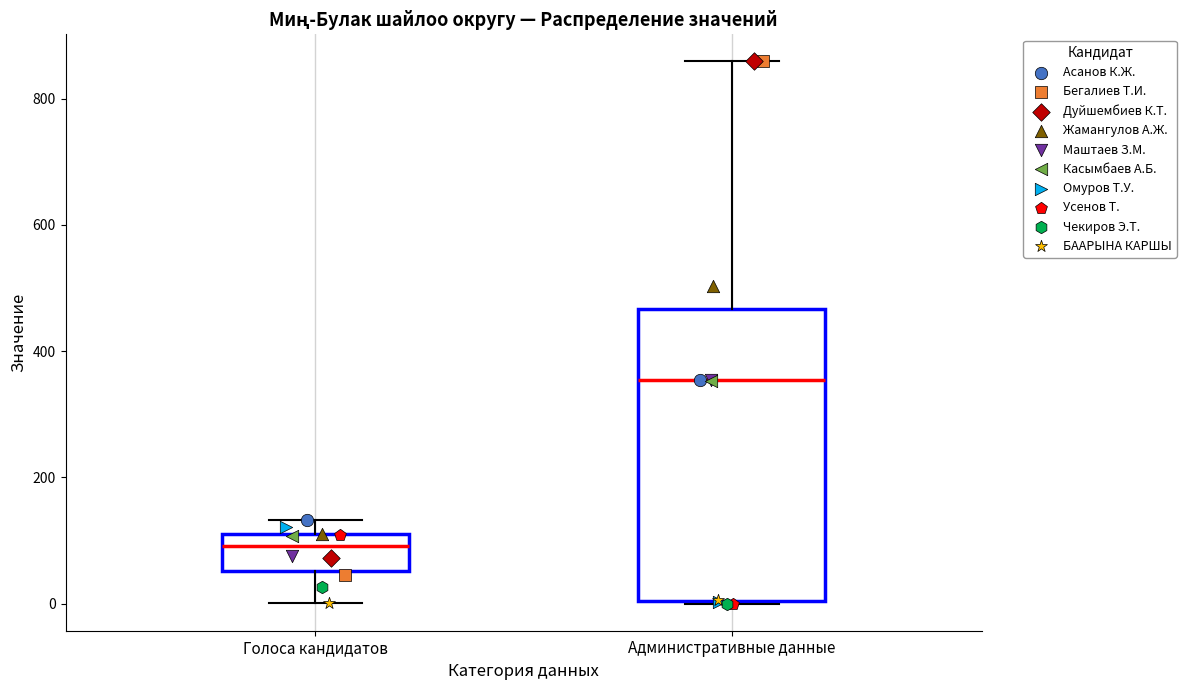

Which box's median line is the highest?

Административные данные